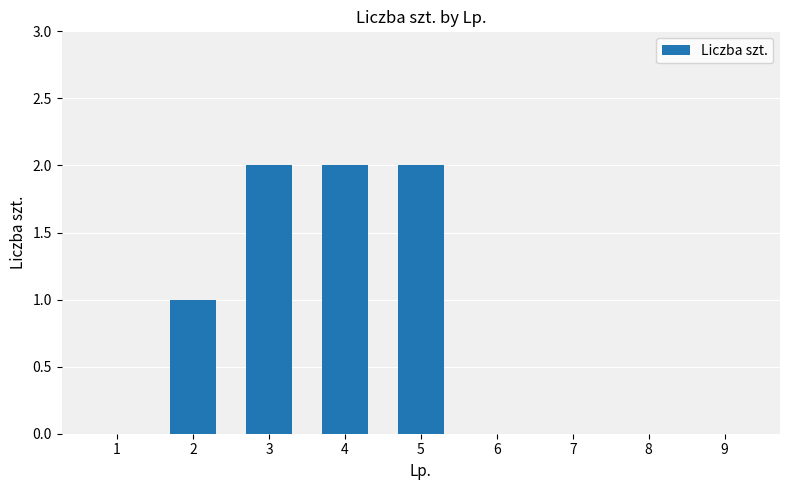

Reading right to left, extract all data points from this chart.

0	0	0	0	2	2	2	1	0